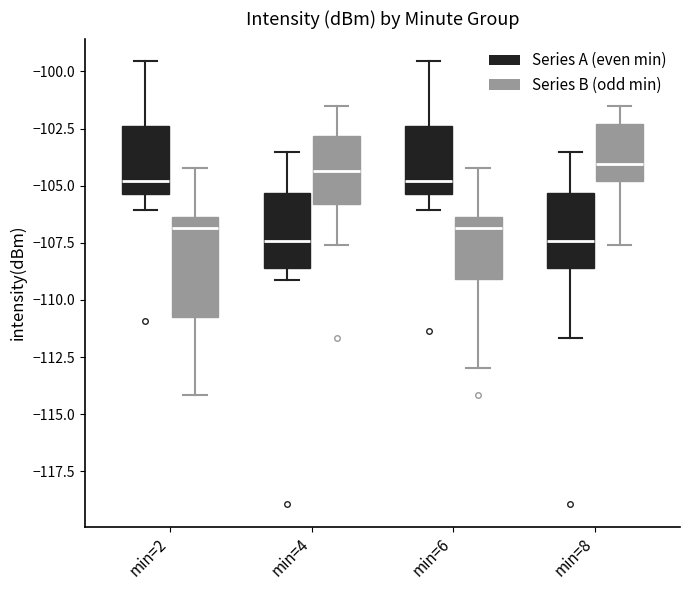

Where is the upper edge of the box for min=8 (Series B (odd min)) on the y-axis? The values are not printed on the chart, so give them approximately, as read against the axis.

-102.5